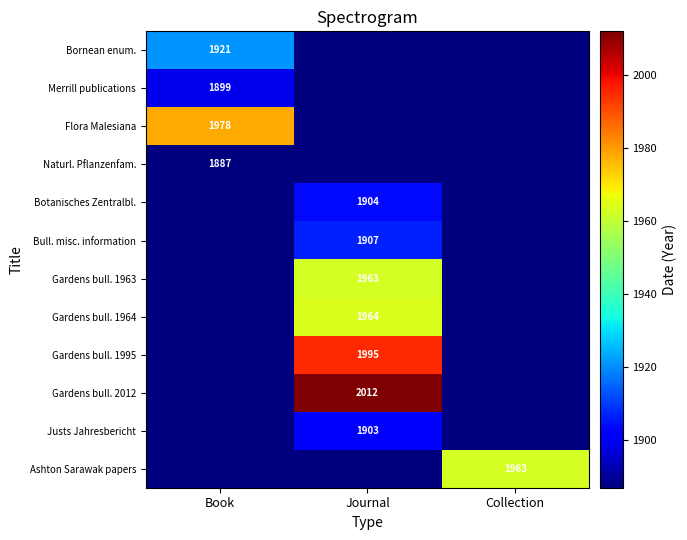

True or false: Gardens bull. 1963 has a value of 1963 at Journal.

True